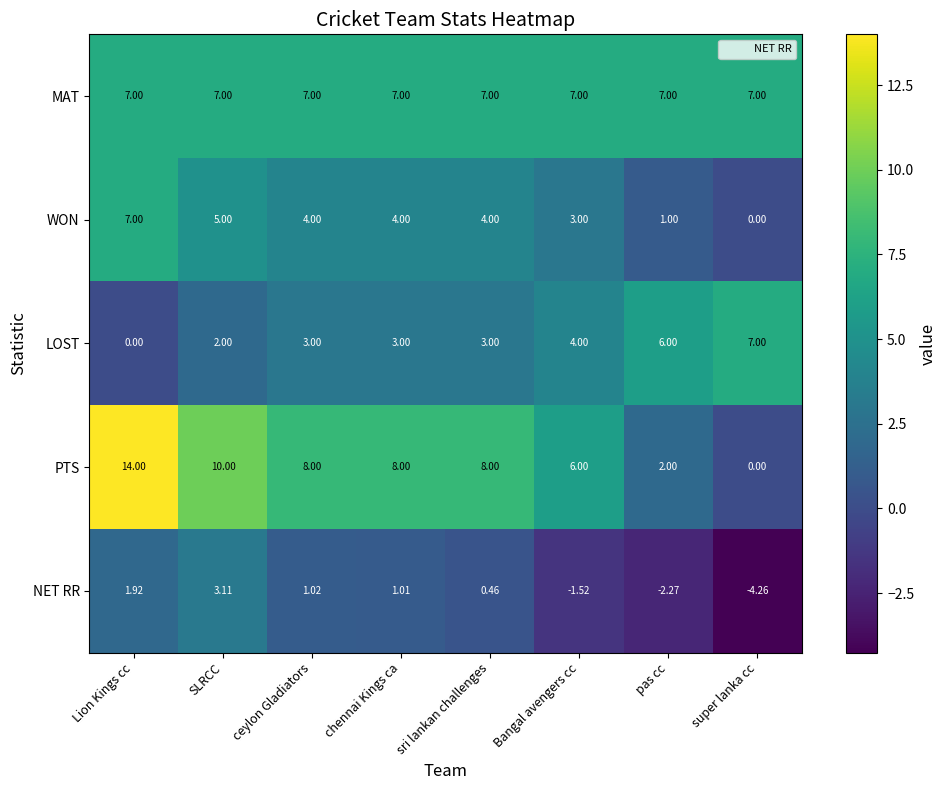

Is the value of LOST at SLRCC greater than the value of NET RR at SLRCC?

No